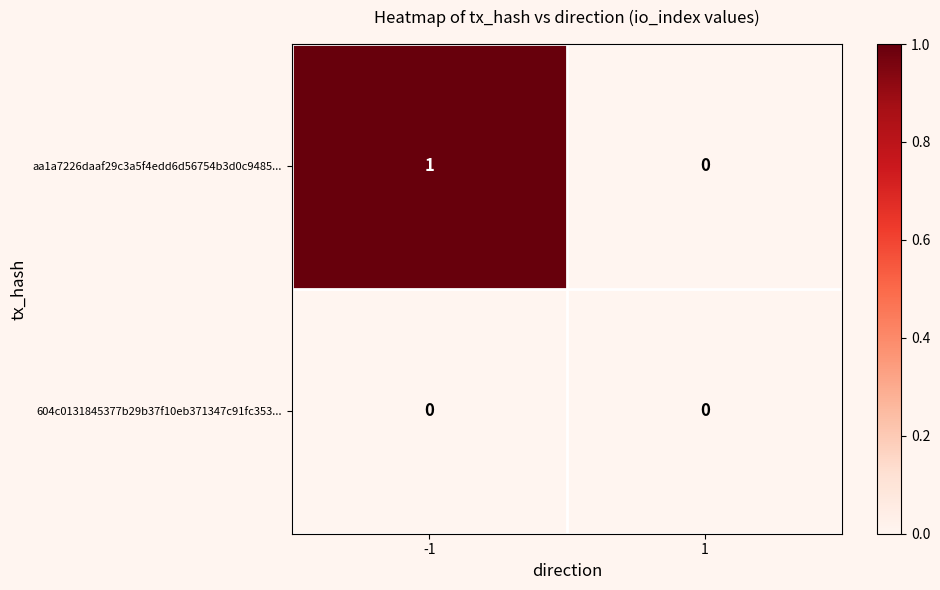

Which series has the largest range (max minus min)?

aa1a7226daaf29c3a5f4edd6d56754b3d0c9485...